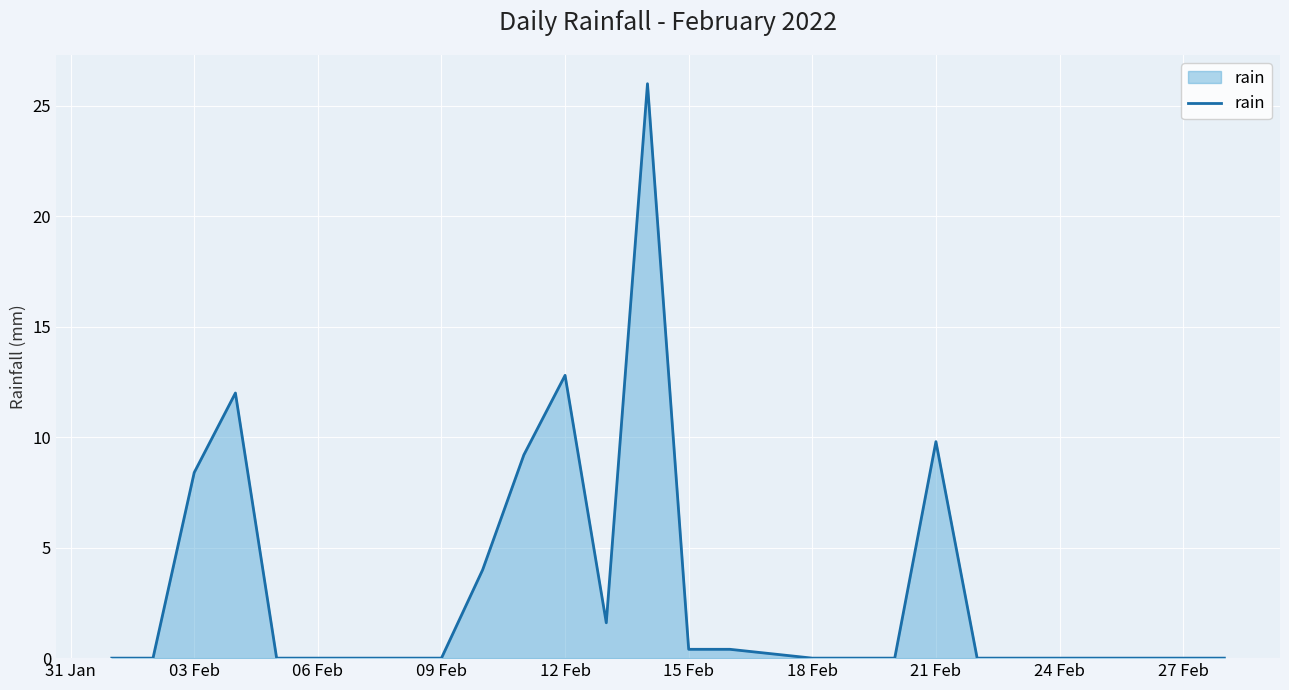

What is the greatest value displayed?

26.0